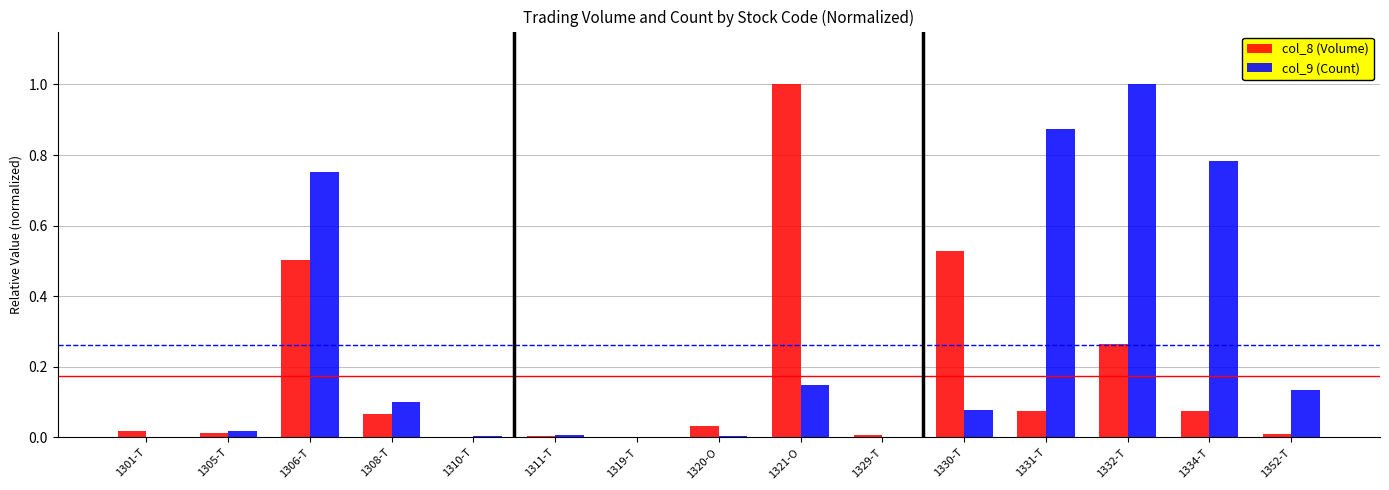

Is it true that col_9 (Count) equals 0.2 at 1306-T?

False